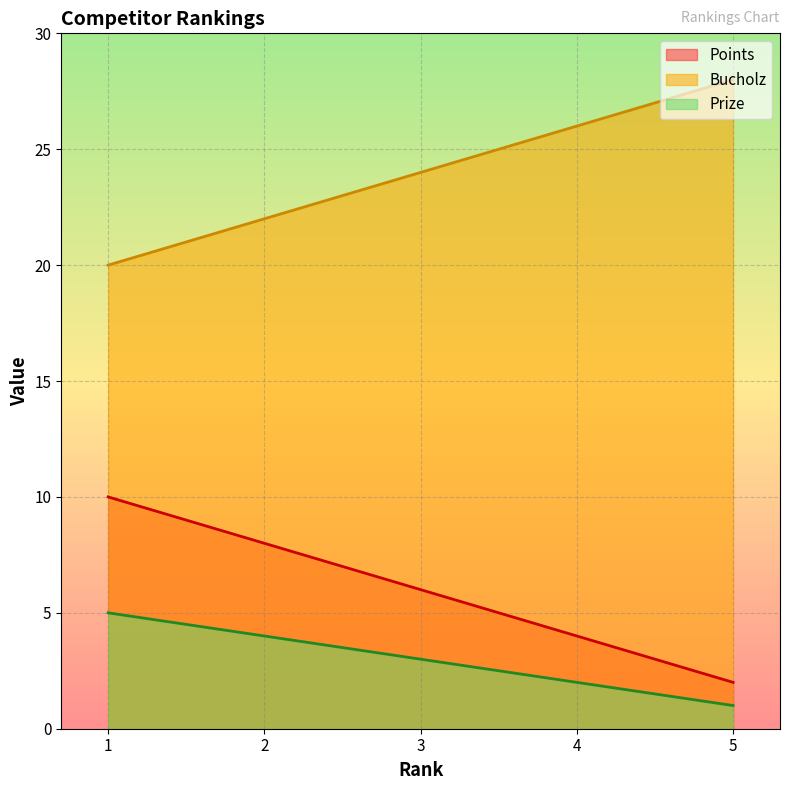

What is the value of the Points point at the 1st from the left?

10